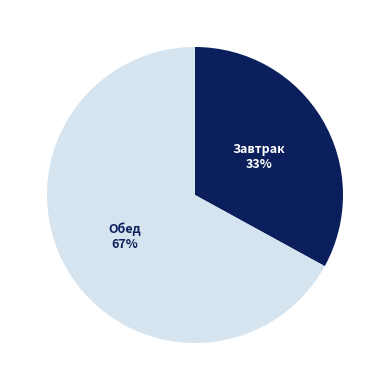

Does any single category account for the majority?

Yes